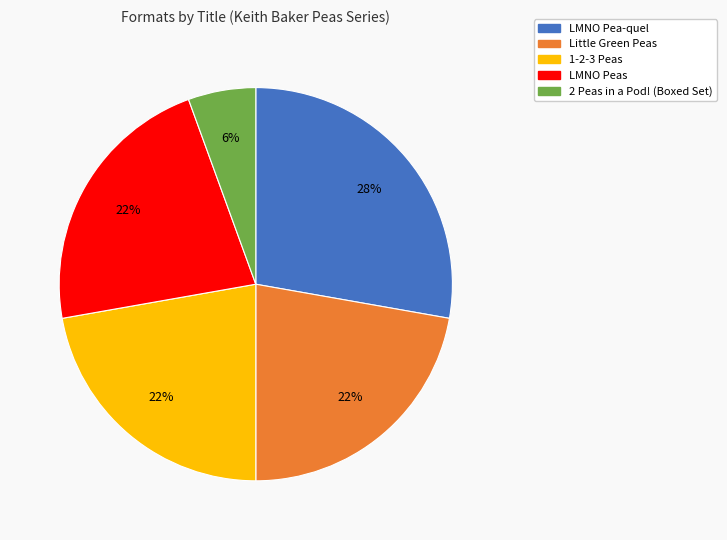

The 2 Peas in a Pod! (Boxed Set) slice represents 6% of the pie. True or false?

True